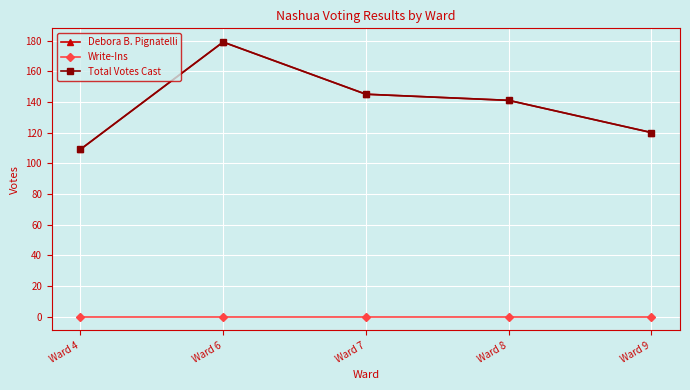

Does the chart display data point markers on the line(s)?

Yes